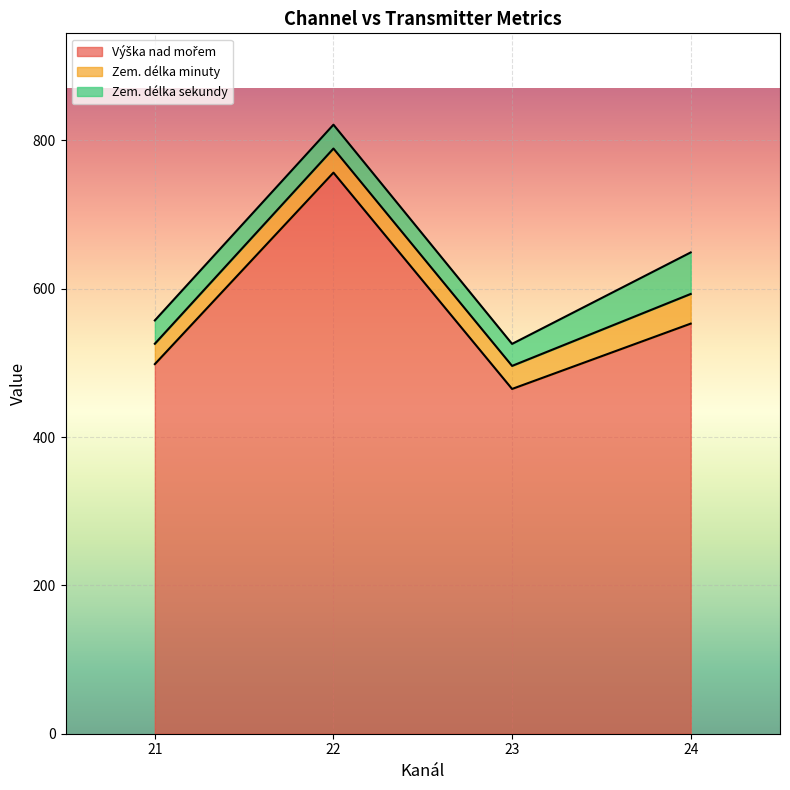

What is the total value across all series at 24?

649.0